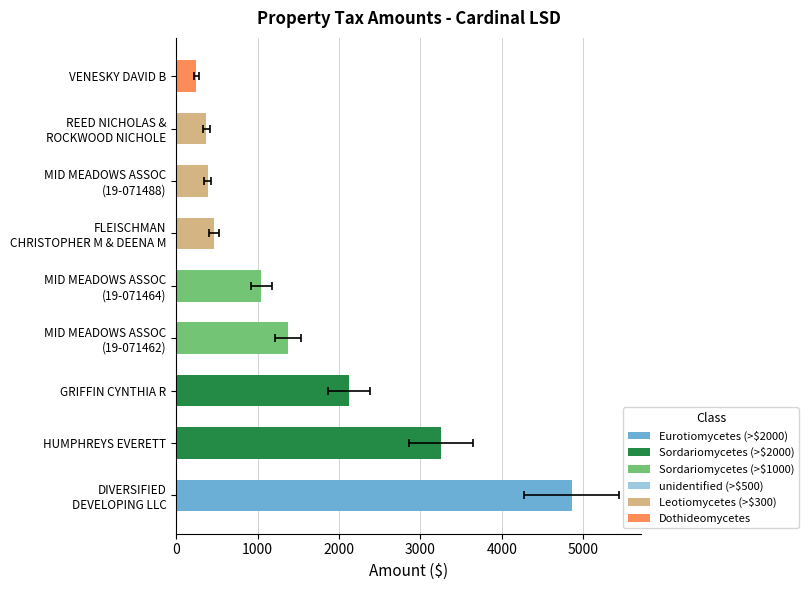

What is the smallest value displayed?

248.0